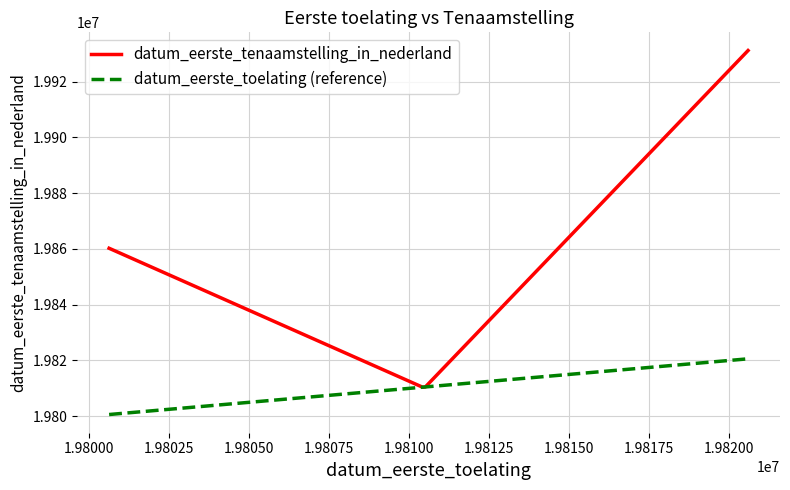

List the series in order of their overall mean, highest first.

datum_eerste_tenaamstelling_in_nederland, datum_eerste_toelating (reference)